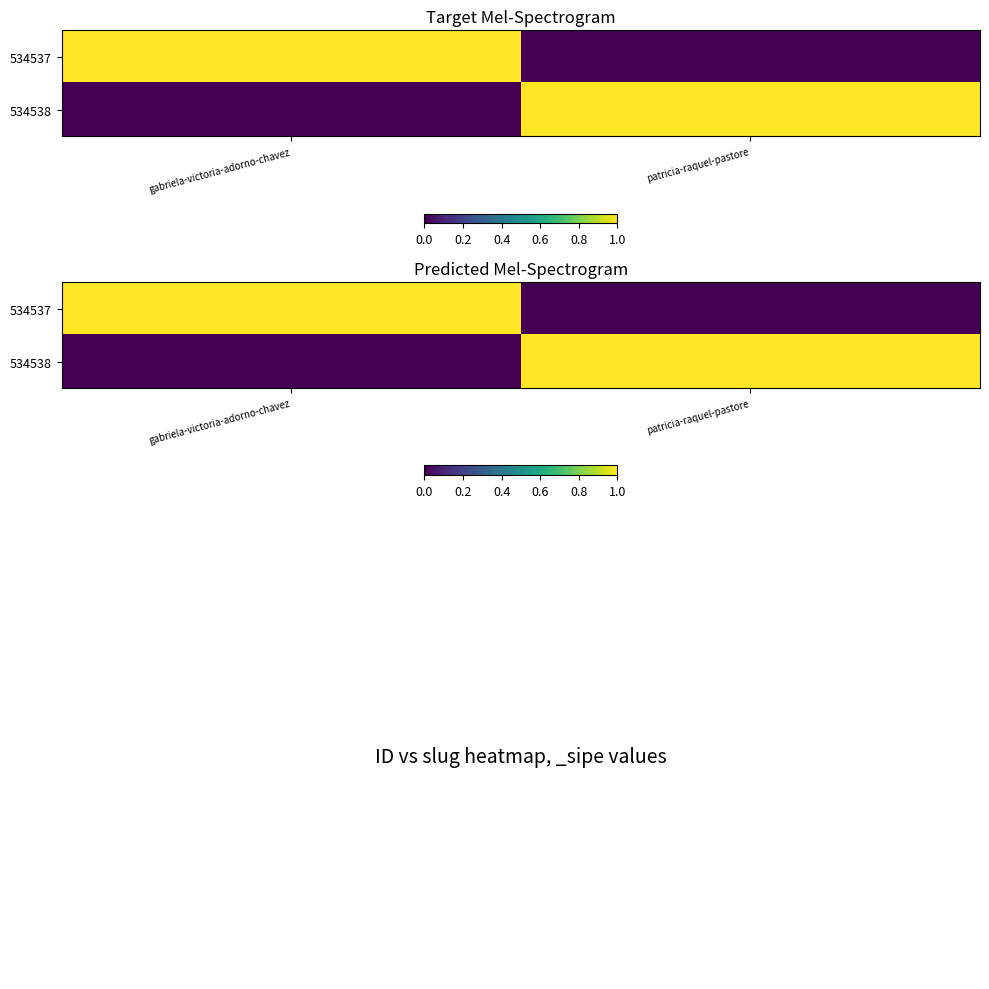

At how many categories does at least one series exceed 0?

2